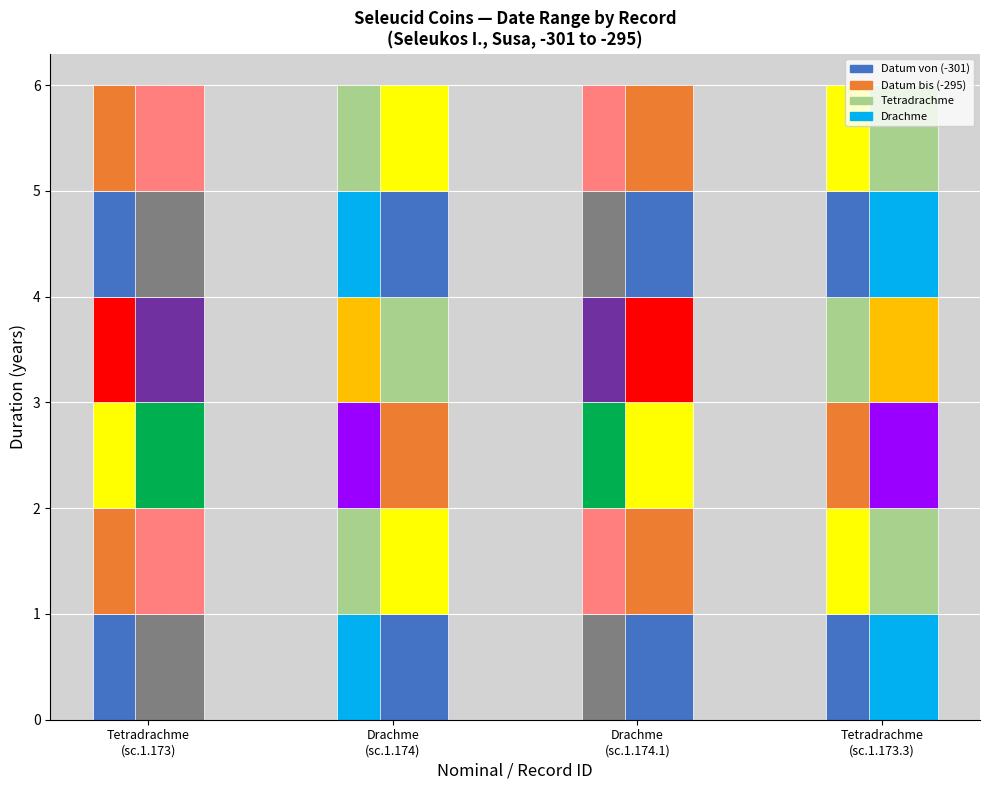

True or false: Datum bis has a value of -295 at sc.1.174.

True